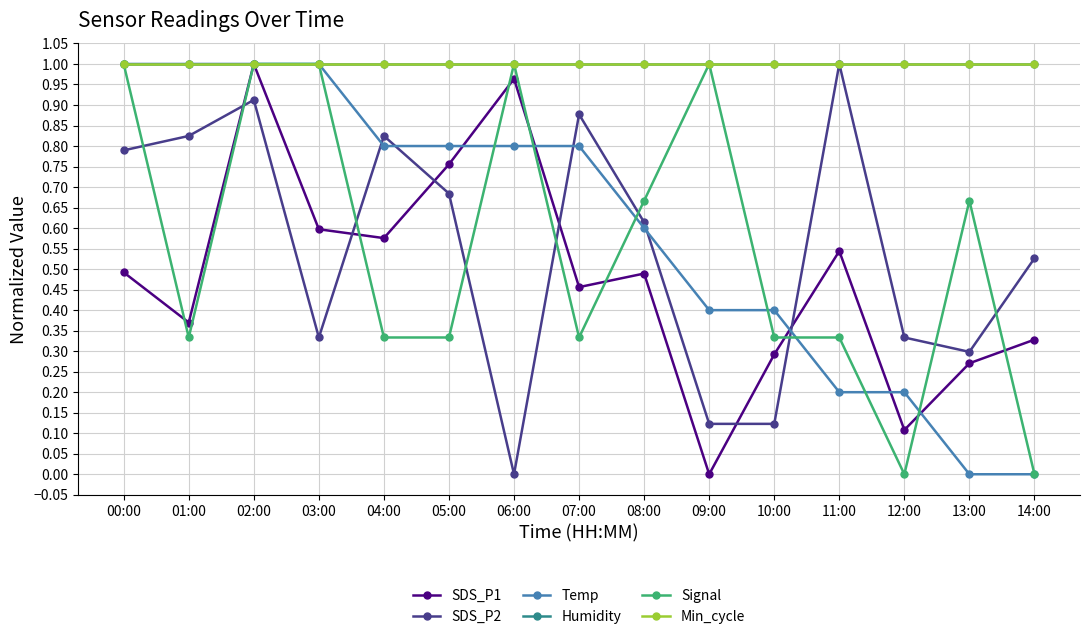

What is the sum of all Signal values?

8.3